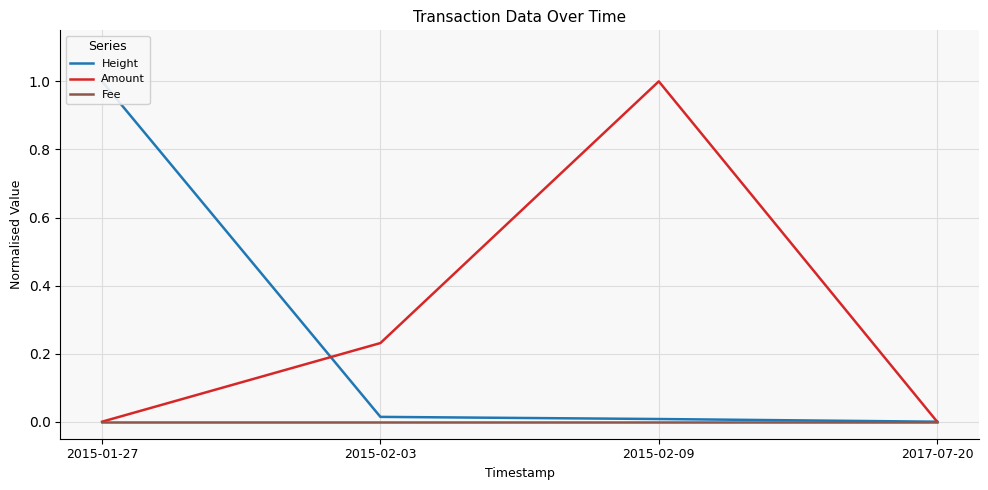

What are all the series names shown in the legend?

Height, Amount, Fee